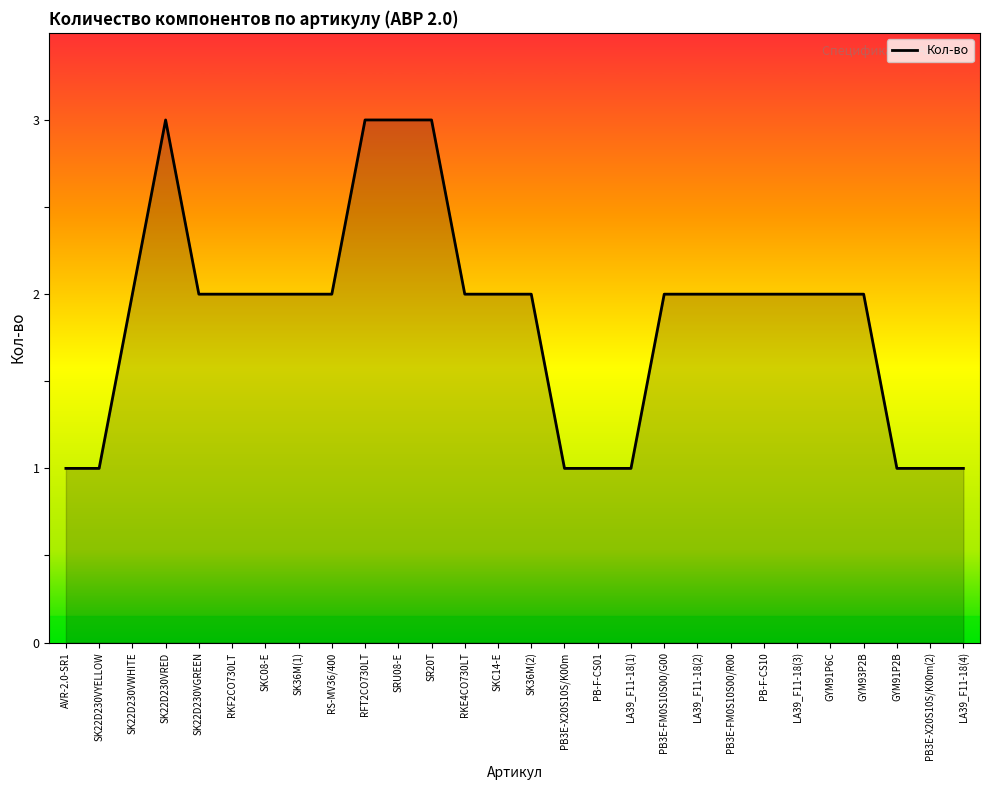

What is the ratio of the value at RFT2CO730LT to the value at SK36M(1)?

1.5